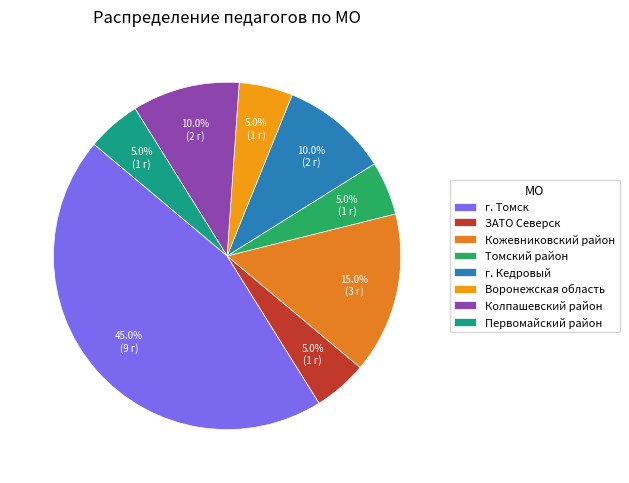

Which category has the smallest portion of the pie?

ЗАТО Северск